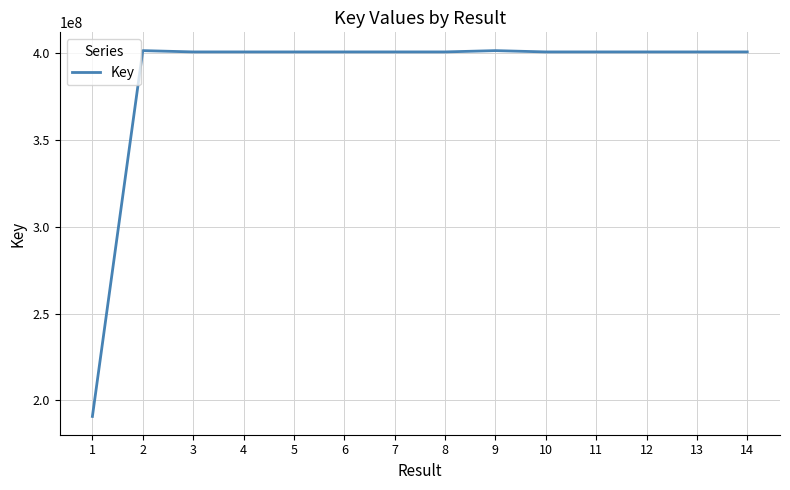

How many lines are shown in the chart?

1